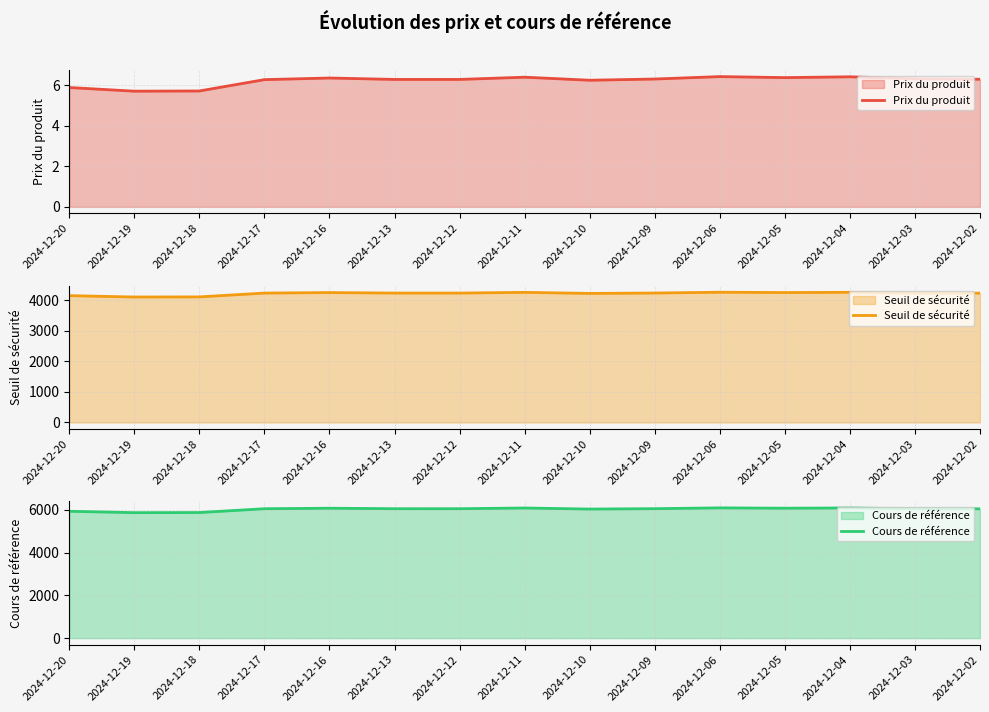

What is the difference between the maximum and minimum values in the Cours de référence series?

223.2